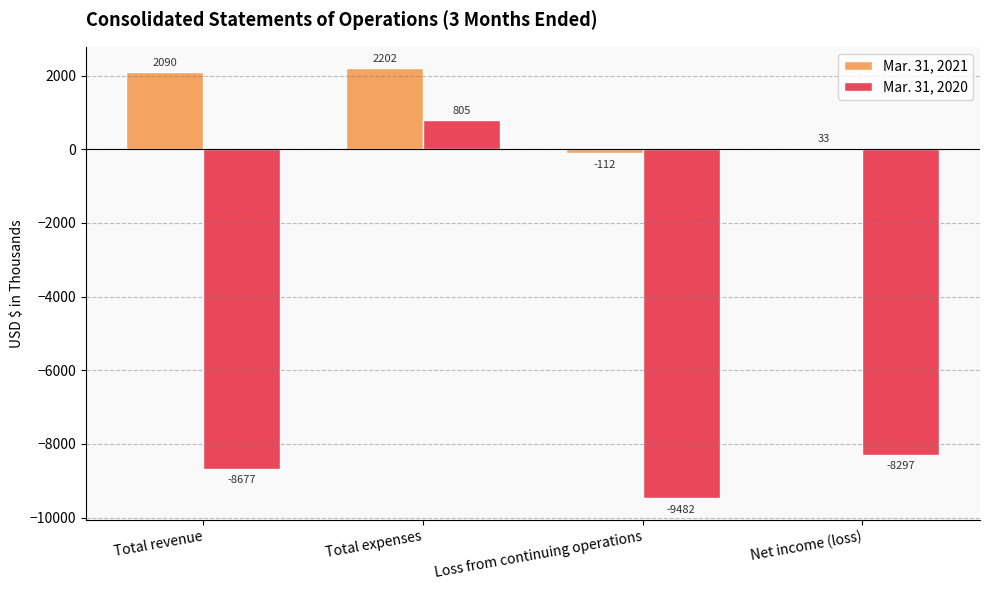

Reading left to right, what are all the values shown in this chart?

Mar. 31, 2021: 2090	2202	-112	33
Mar. 31, 2020: -8677	805	-9482	-8297